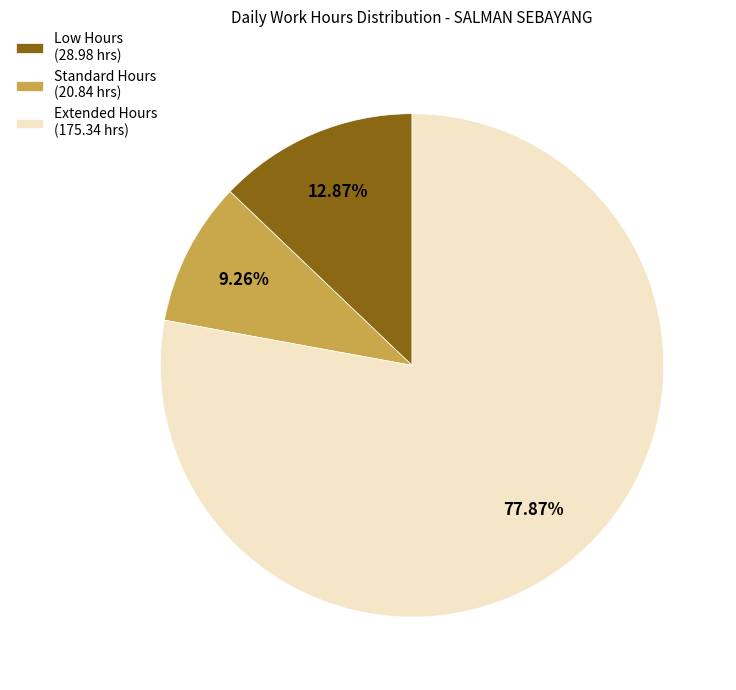

Is the sum of Extended Hours (175.34 hrs) and Low Hours (28.98 hrs) greater than half?

Yes